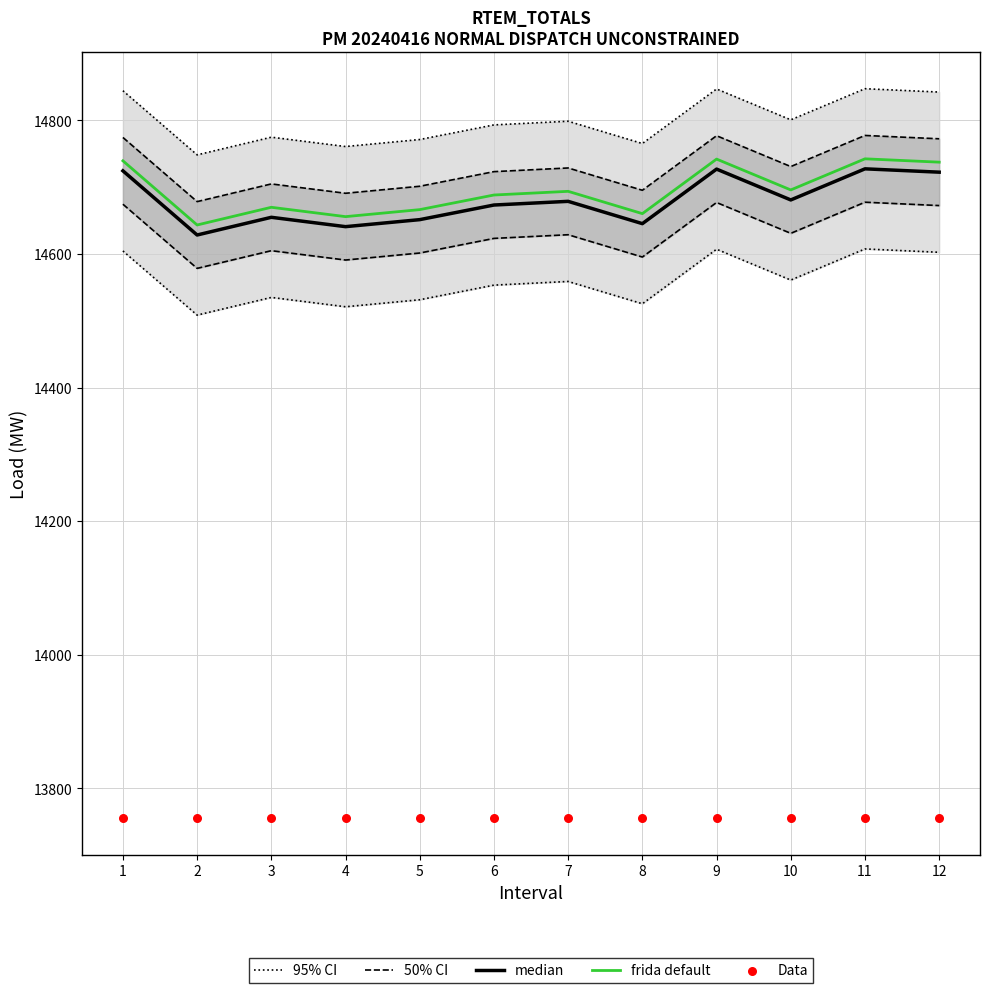

At which category is the sum across all series the highest?

11